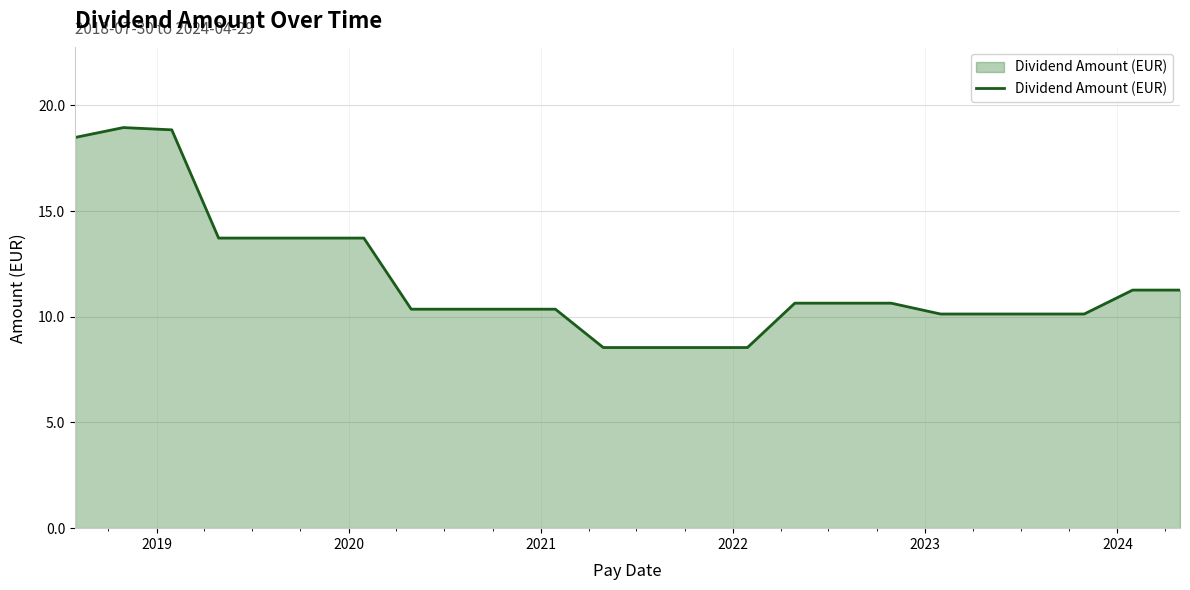

What is the maximum value shown in the chart?

18.9